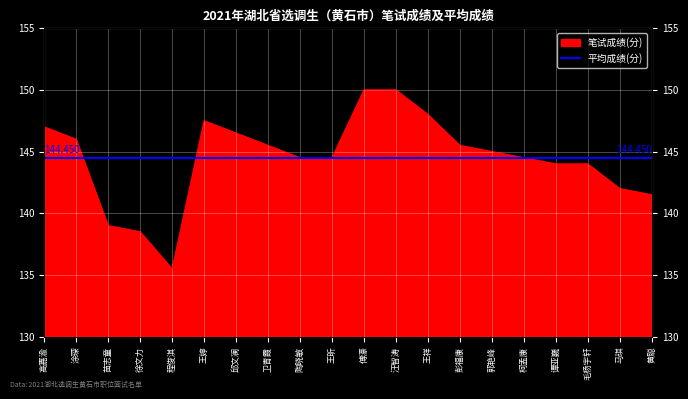

List the labels in order of value, smallest first.

程俊淇, 徐文力, 苗志童, 黄聪, 马琪, 谭亚巍, 毛杨宇轩, 陶晓敏, 王昕, 柯孟康, 郭艳峰, 卫青霞, 彭福康, 涂琛, 邱文澜, 高嘉渝, 王婷, 王祥, 傅濠, 汪智涛